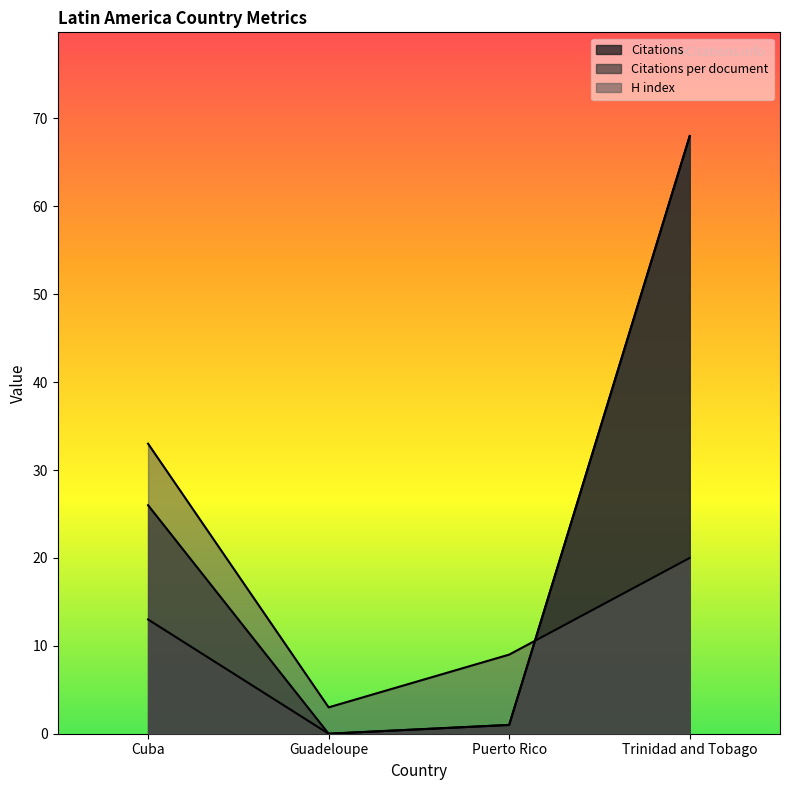

Which series has the largest total across all categories?

Citations